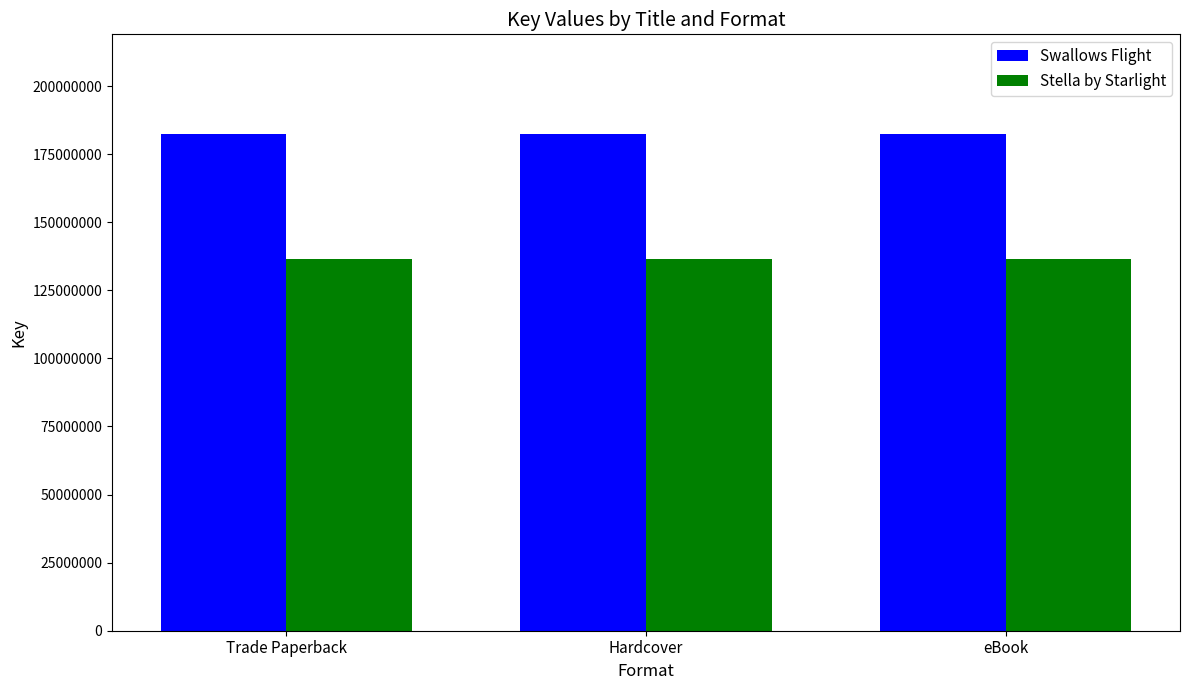

Is the value of Swallows Flight at Trade Paperback greater than the value of Stella by Starlight at Trade Paperback?

Yes